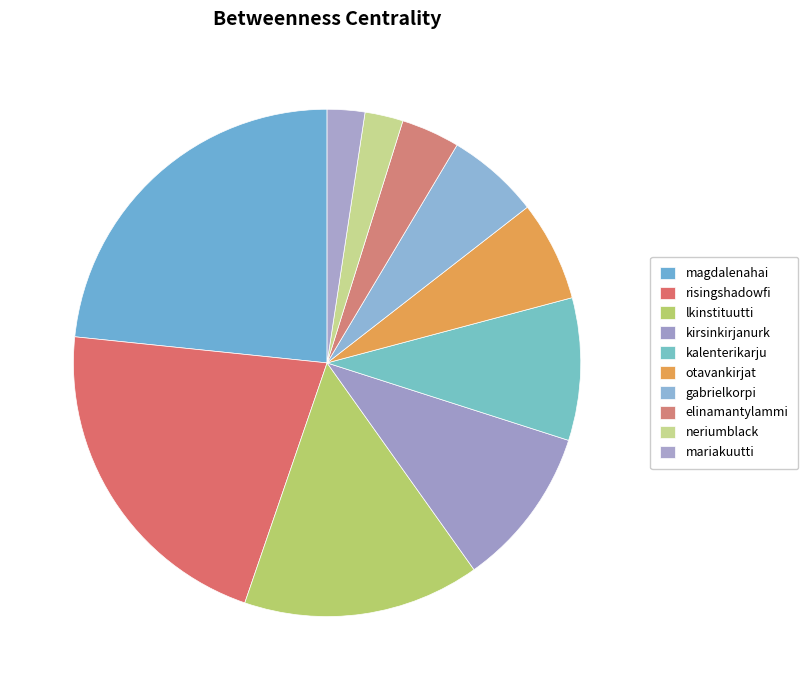

Combined, what portion of the pie is mariakuutti and kirsinkirjanurk?

12.6%